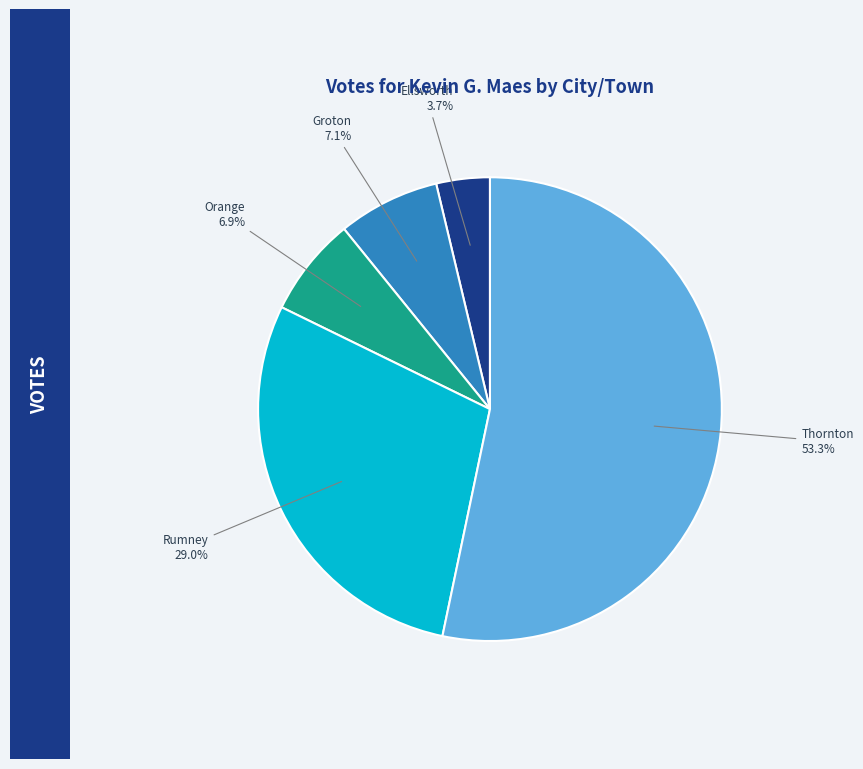

Approximately how many times larger is the value at Orange compared to Groton?

1.0